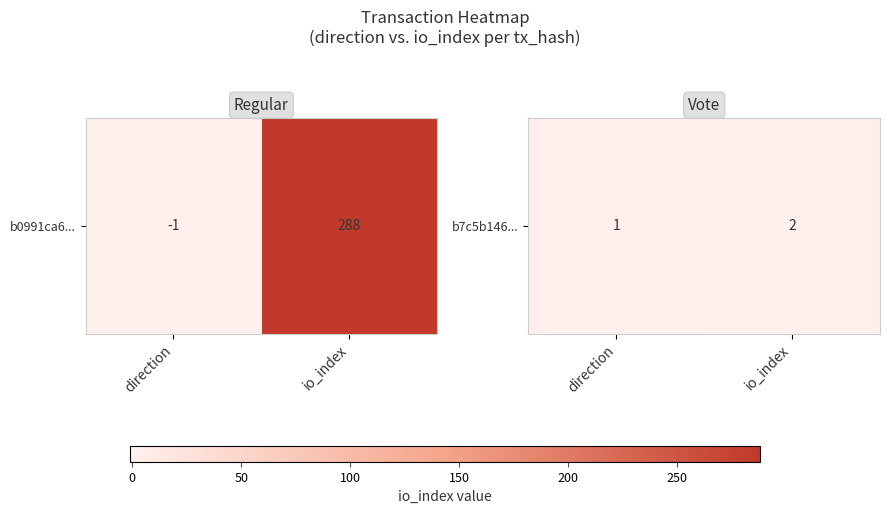

What is the difference between the maximum and minimum values?

1